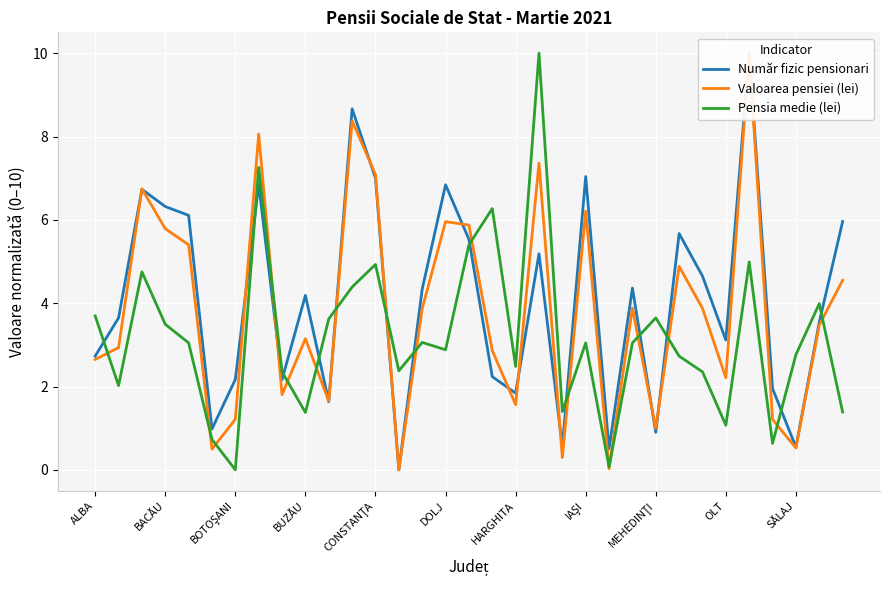

The value of Pensia medie (lei) at SĂLAJ is 2.8. True or false?

True